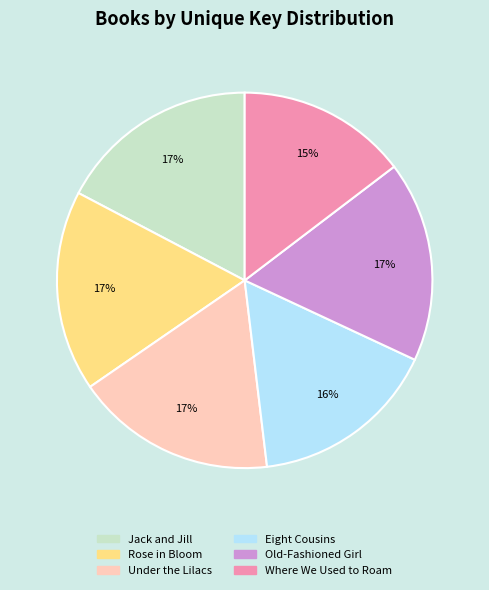

What percentage is the Under the Lilacs slice, to the nearest percent?

17%